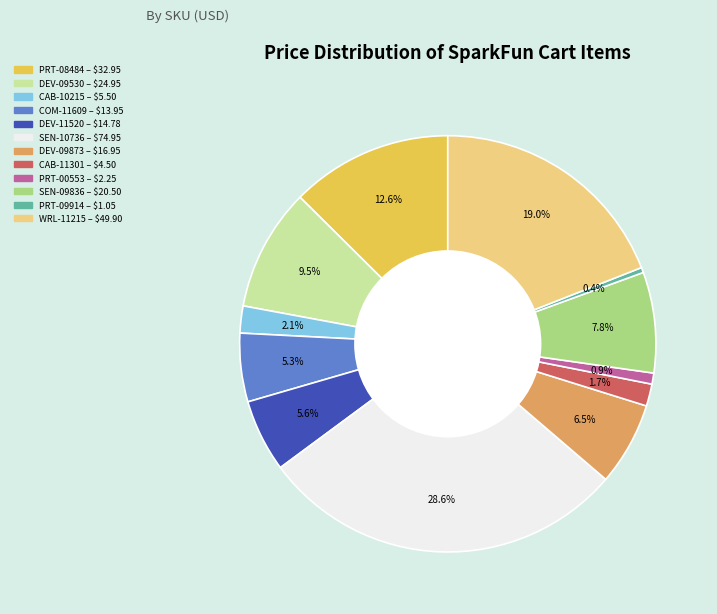

Does DEV-11520 account for over 50% of the chart?

No